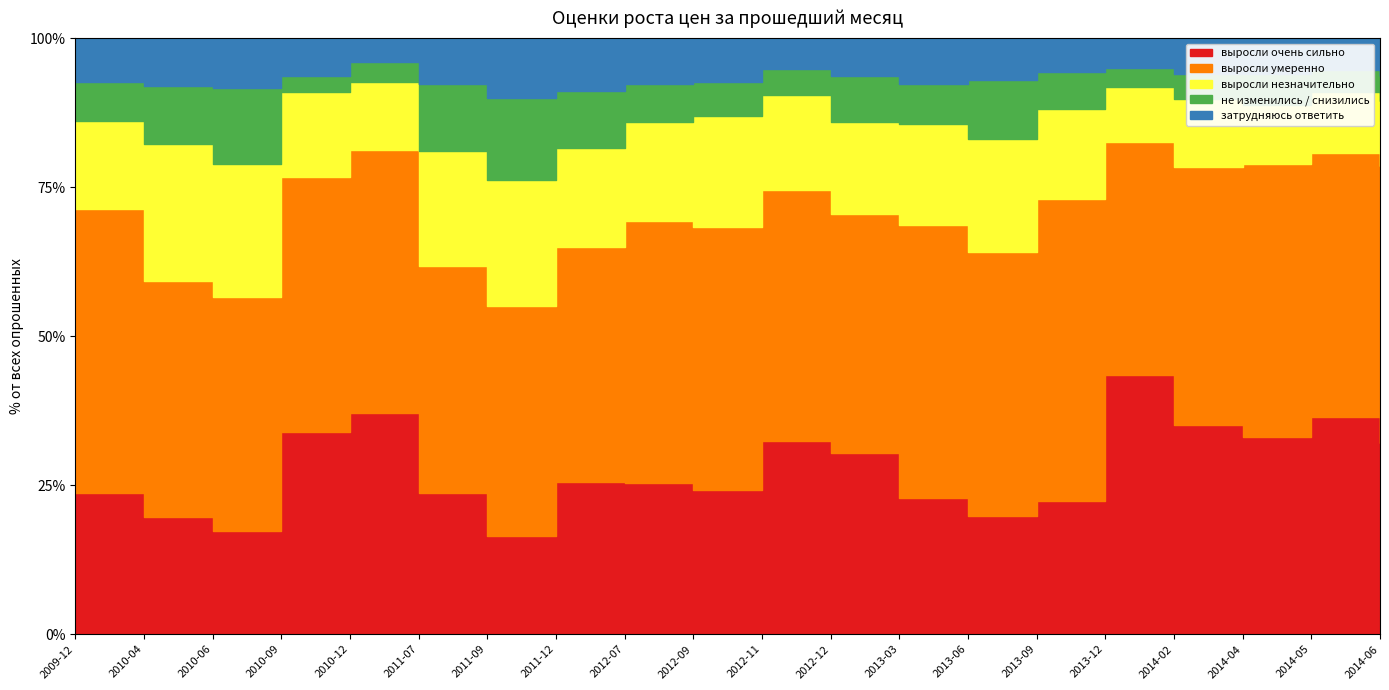

What is the label of the 15th point from the right?

2011-07